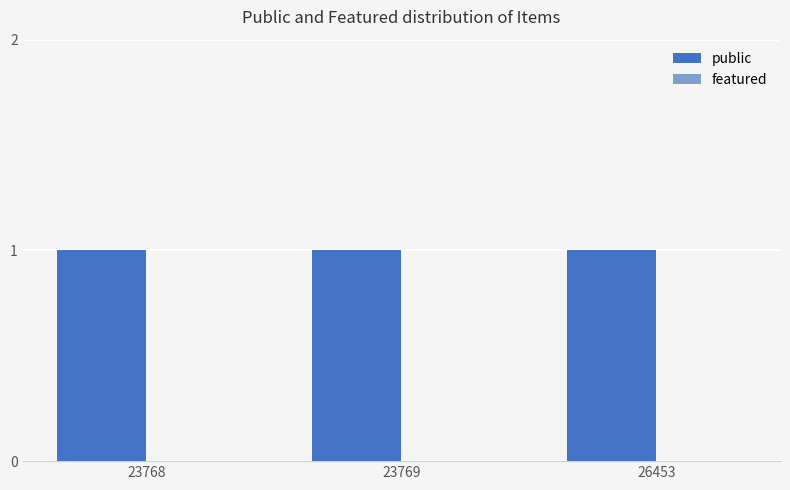

What is the sum of all public values?

3